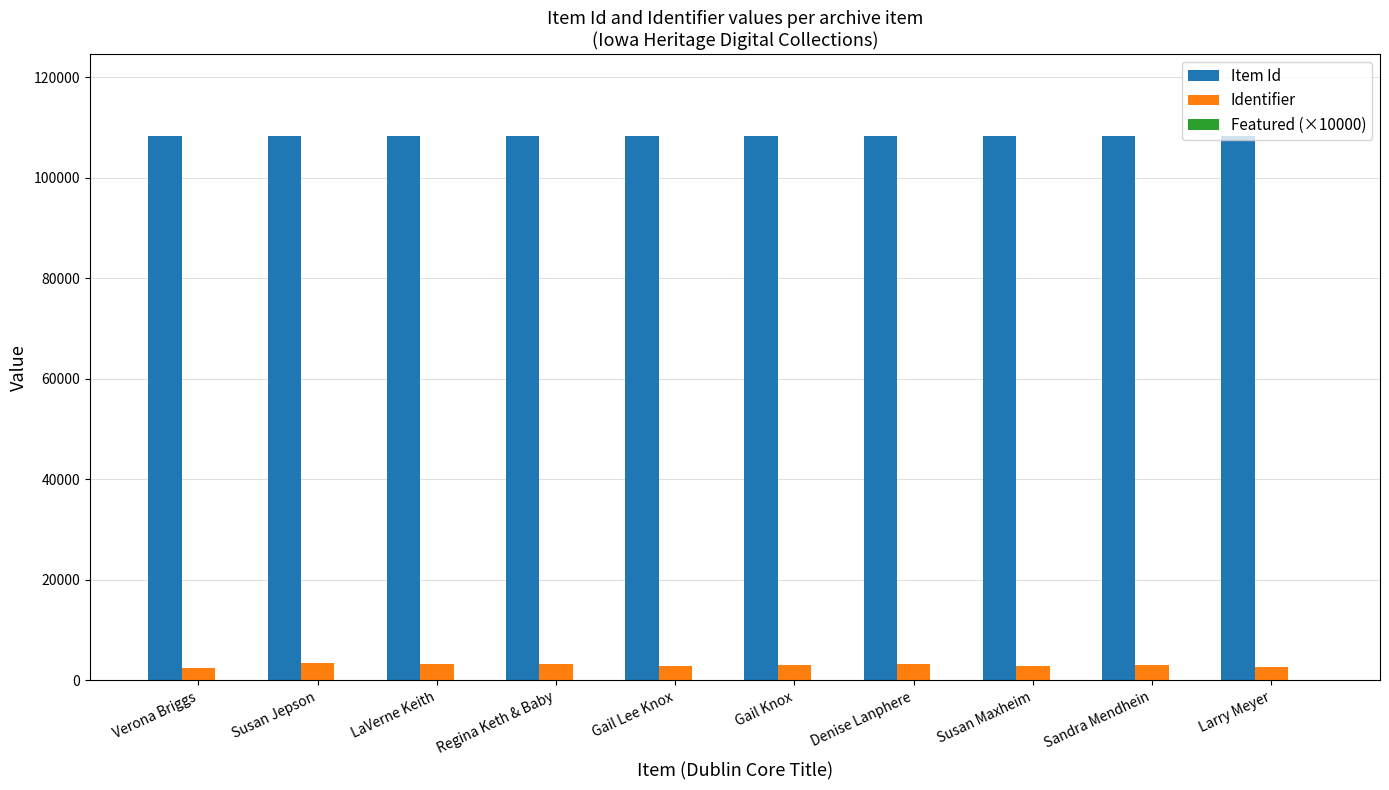

Rank the series by their average value, from lowest to highest.

Identifier, Item Id